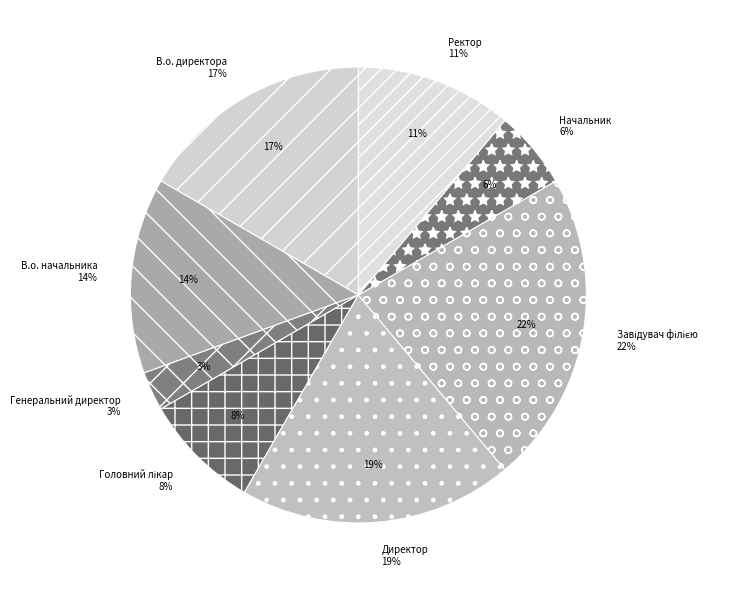

Does any single category account for the majority?

No